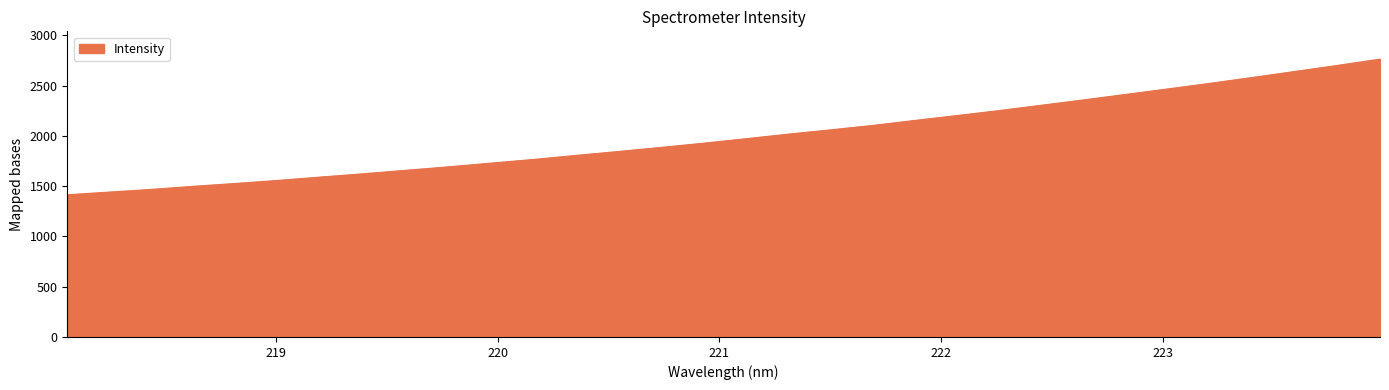

Does the chart display data point markers on the line(s)?

No